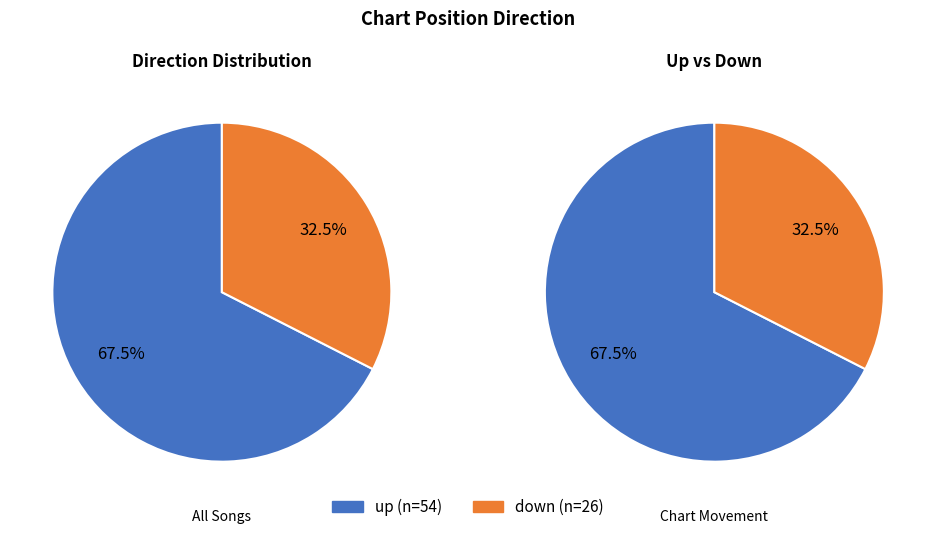

How many slices are in this pie chart?

2